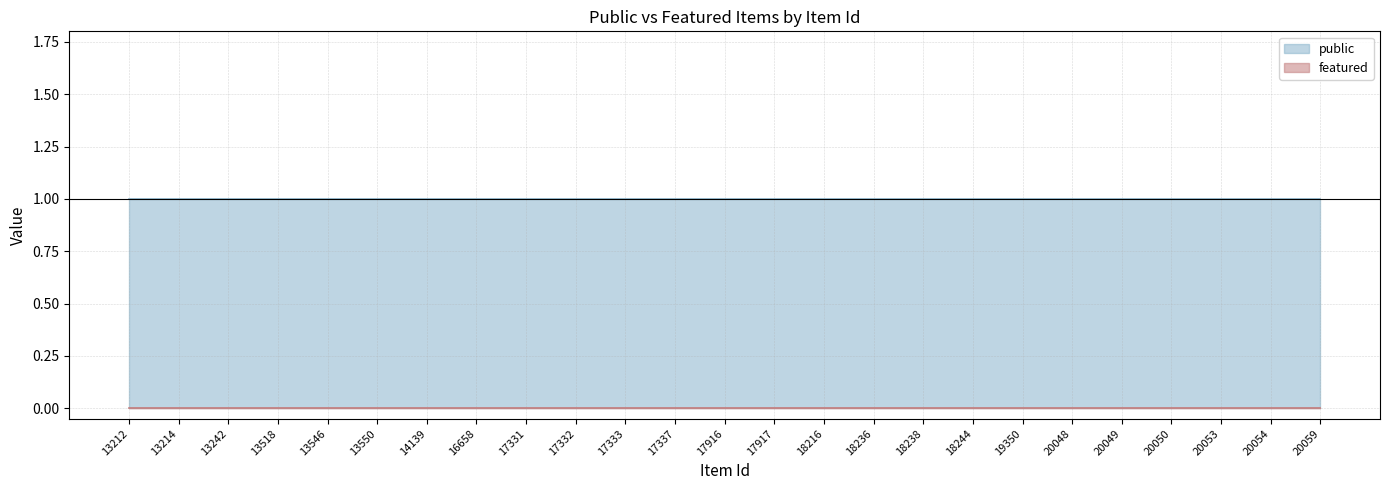

True or false: public and featured cross at least once.

False